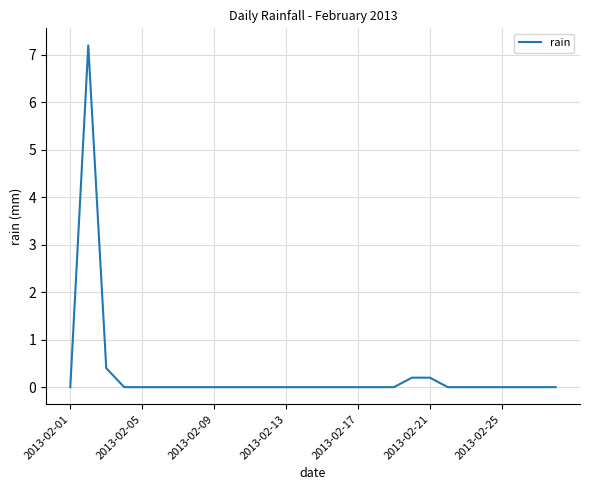

What is the difference between the maximum and minimum values?

7.2